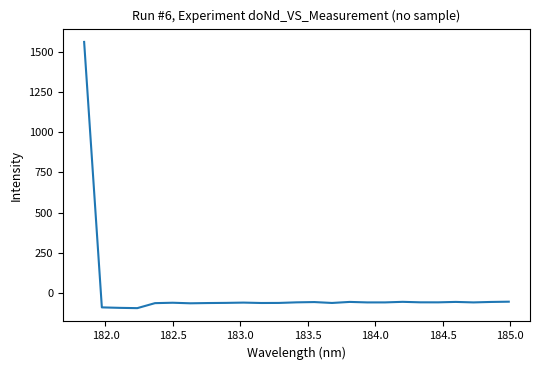

What is the difference between the maximum and minimum values?

1651.8